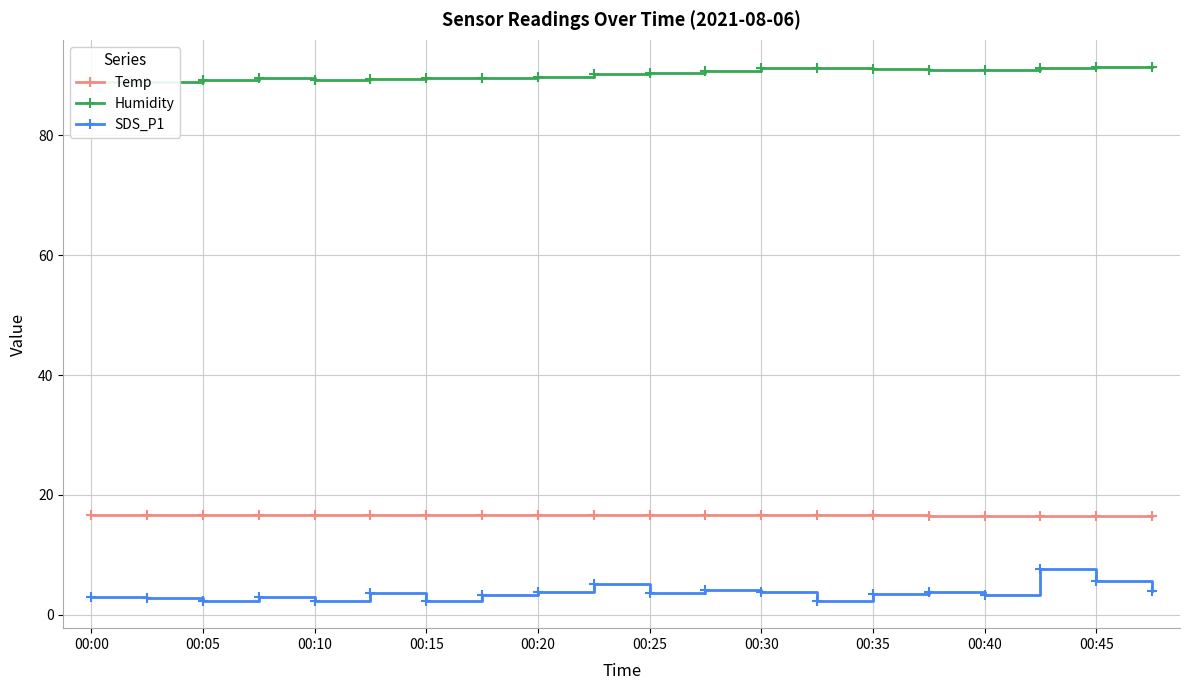

The value of Temp at 00:45 is 16.5. True or false?

True